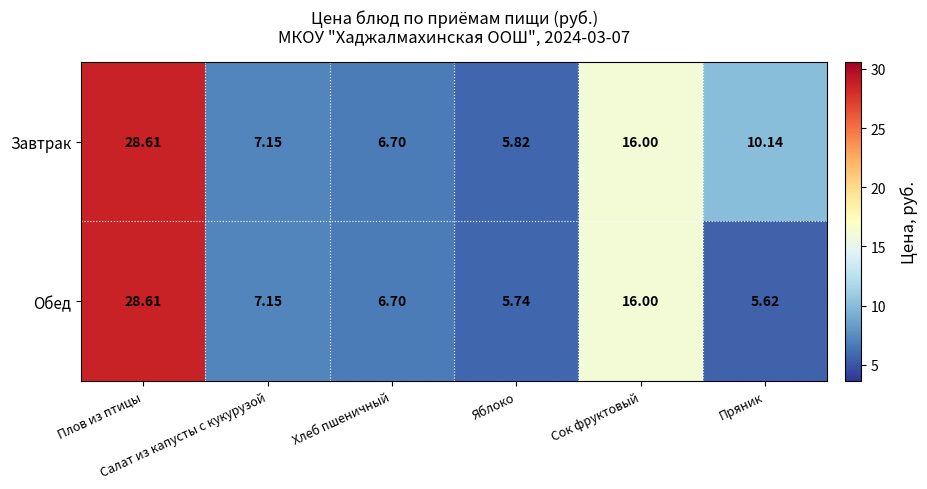

Between Салат из капусты с кукурузой and Пряник, which series saw the biggest shift?

Завтрак